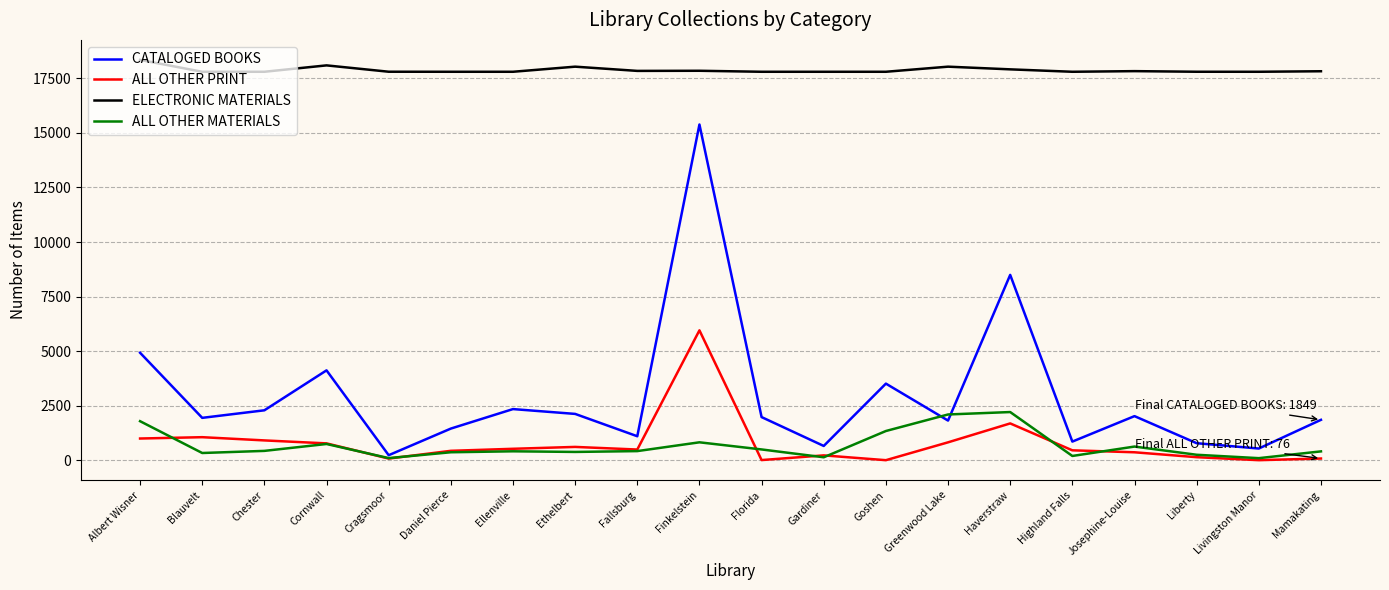

True or false: ELECTRONIC MATERIALS and ALL OTHER PRINT intersect in this chart.

False